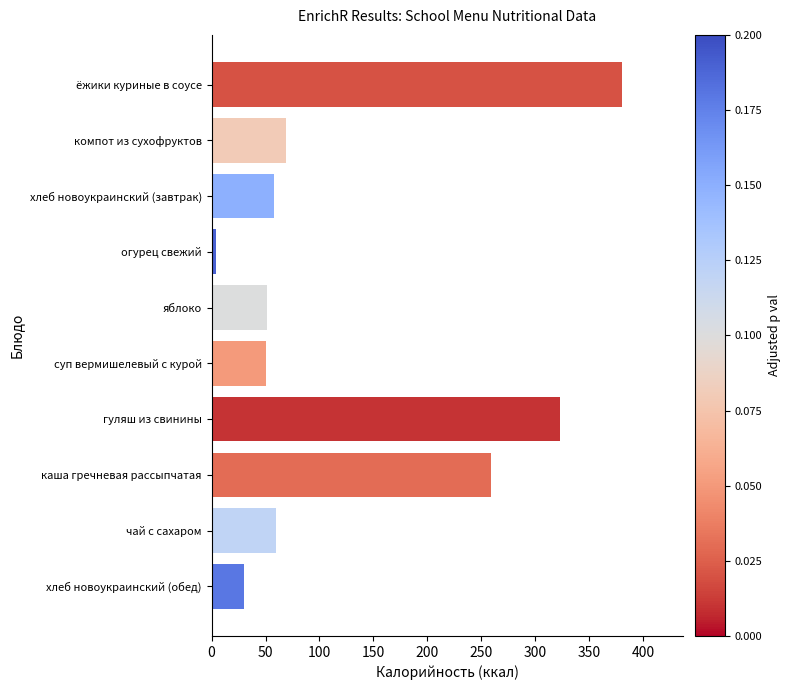

Does the chart contain stacked bars?

No